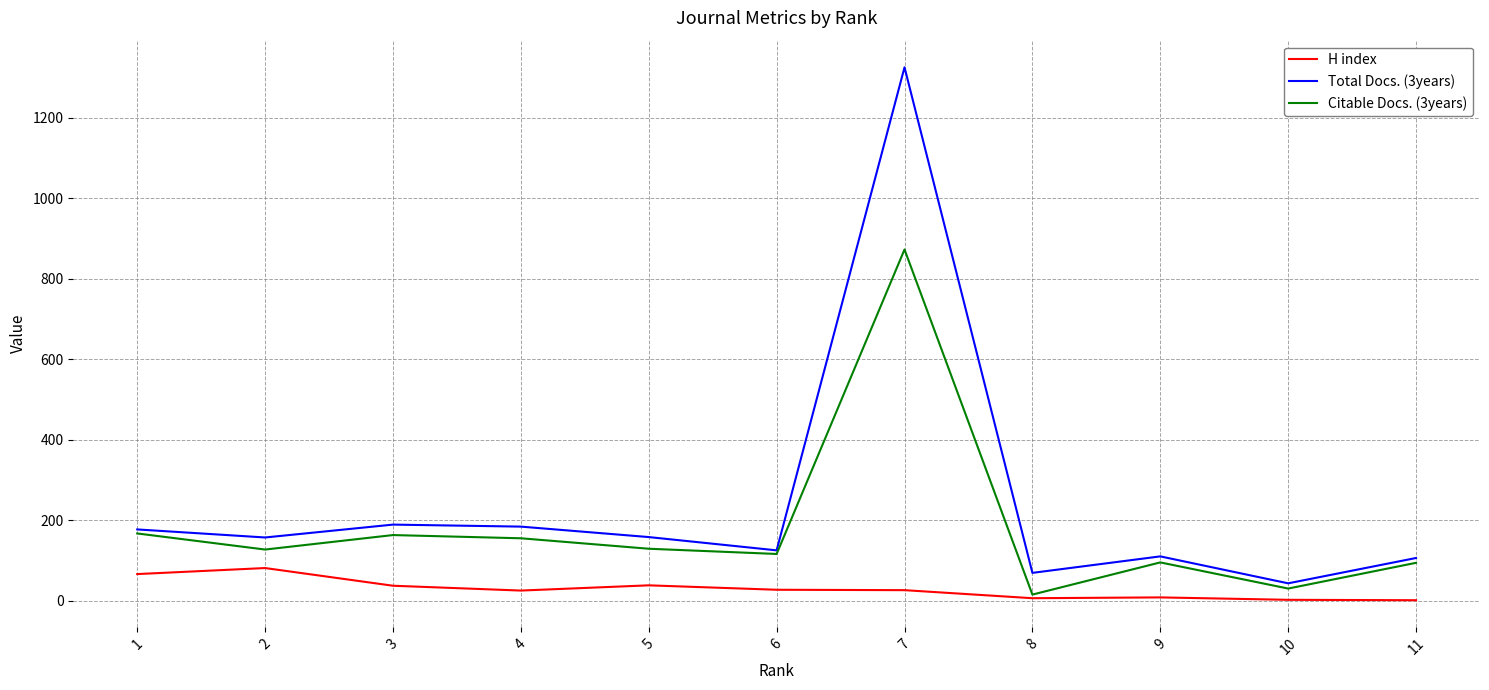

What is the approximate value of H index at 7?

26